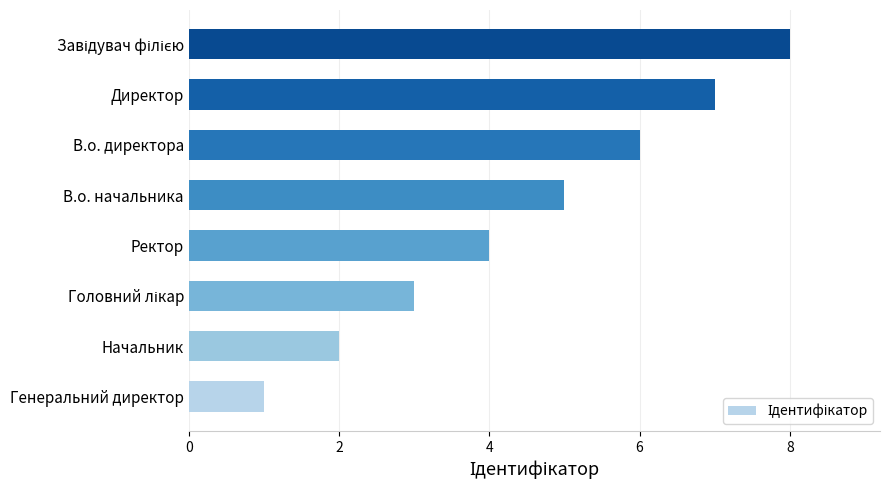

The value at В.о. начальника is 2. True or false?

False